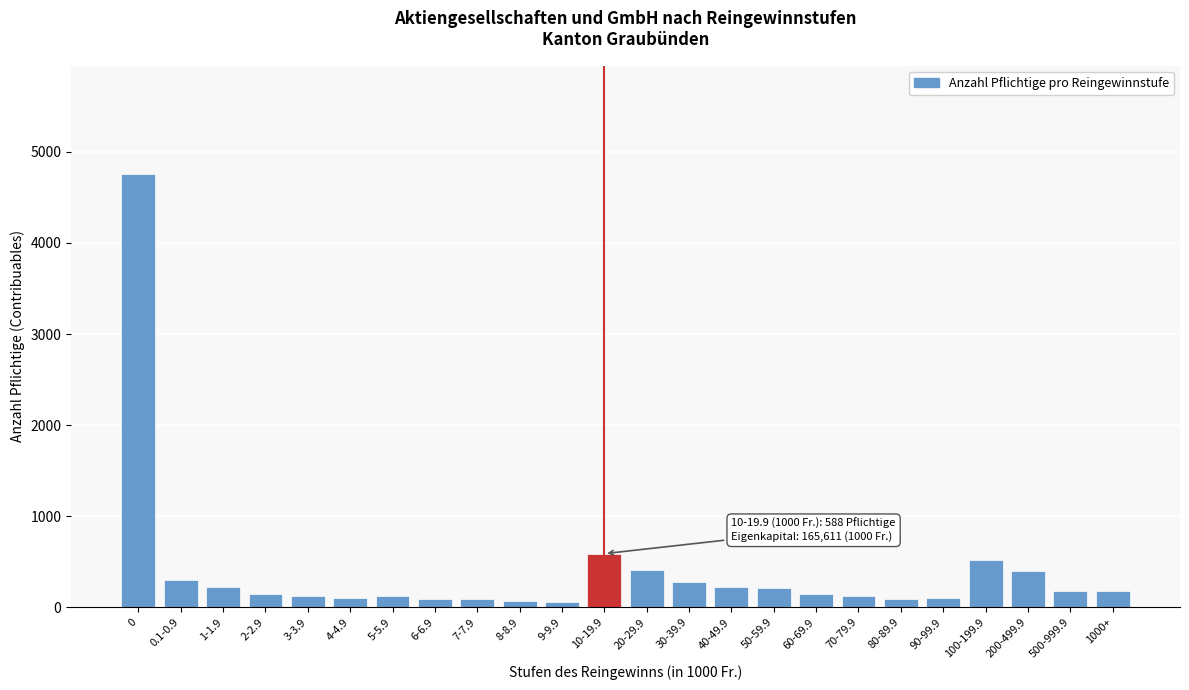

What is the change in value from 5-5.9 to 20-29.9?

+288